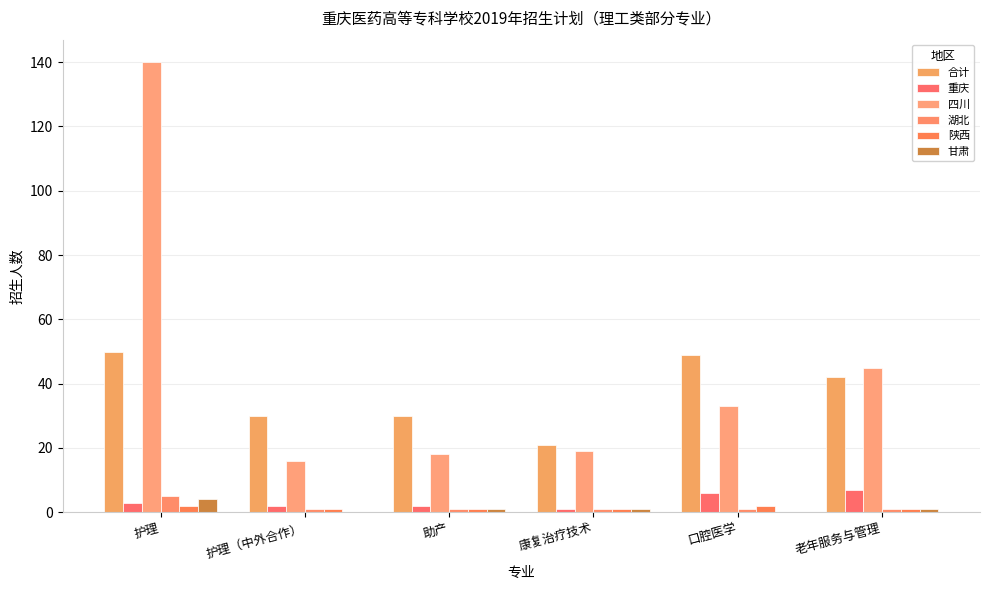

Are the bars horizontal?

No